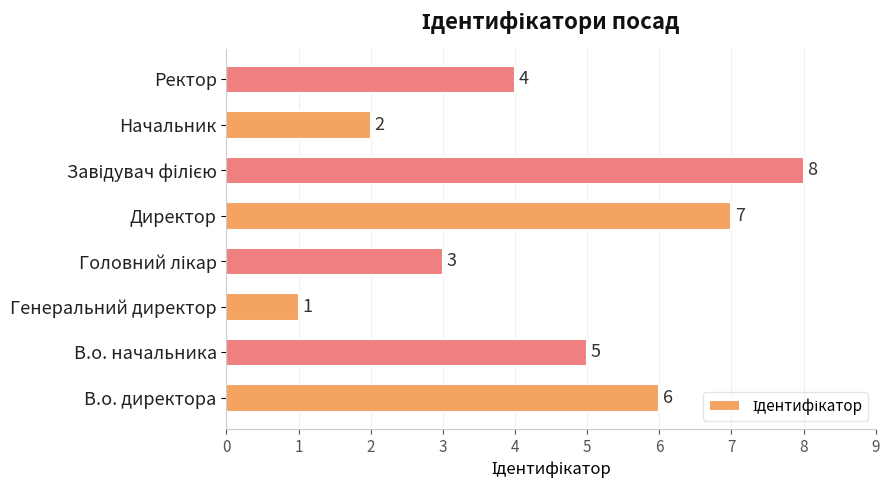

How many series are shown in this chart?

1